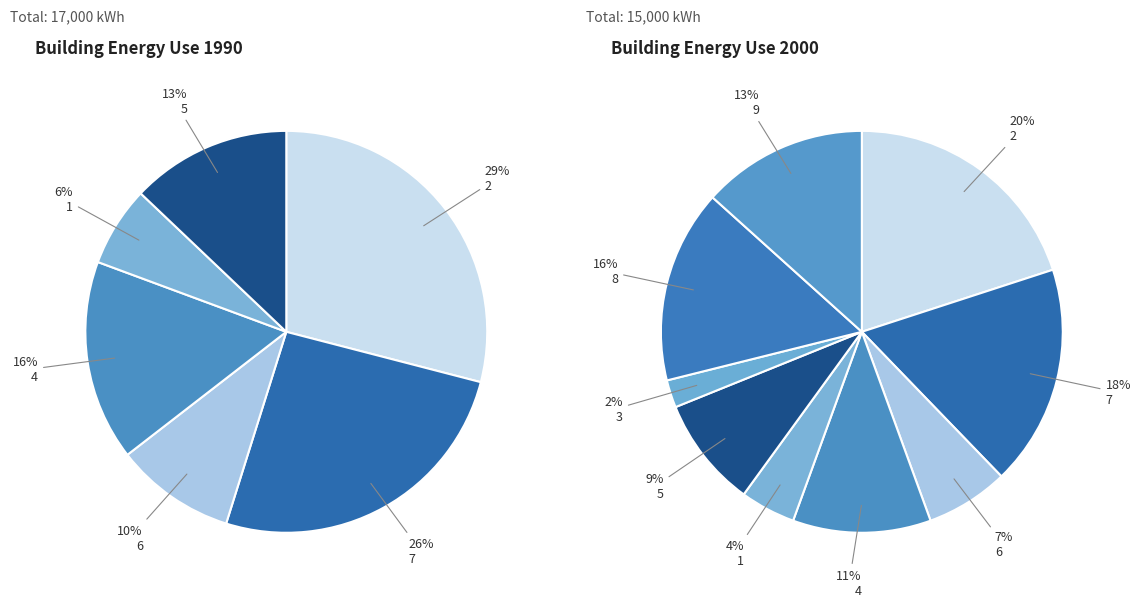

To the nearest percent, what is the difference between the largest and smallest slice percentages?

18%